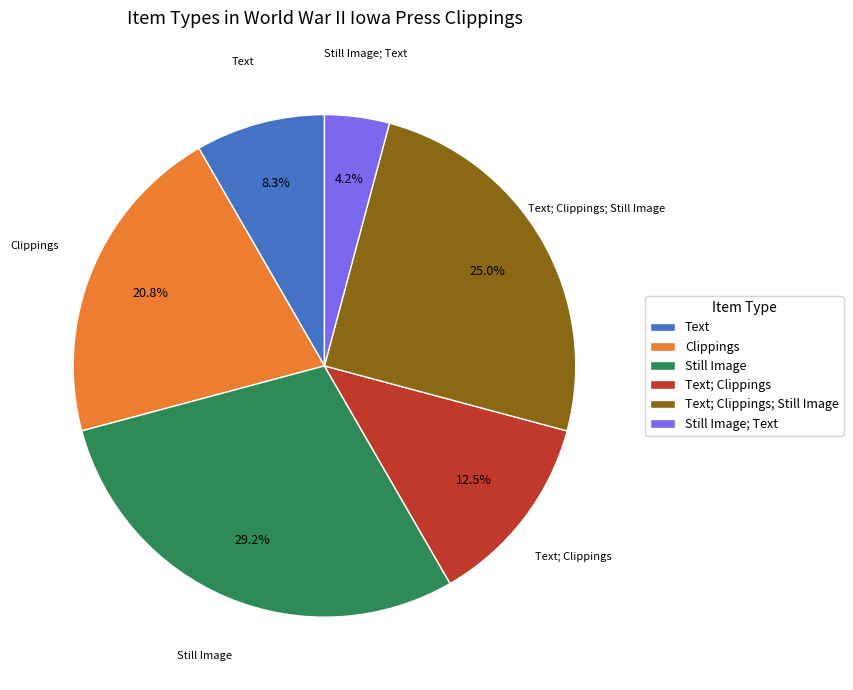

What is the ratio of the value at Still Image to the value at Text; Clippings?

2.3